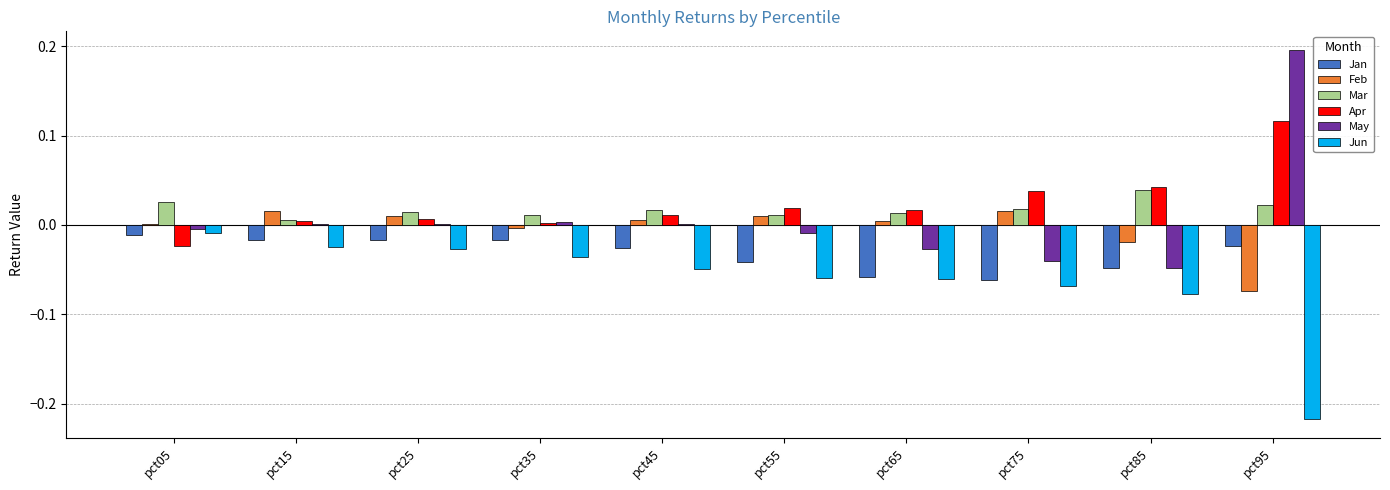

What is the sum of all Jun values?

-0.6